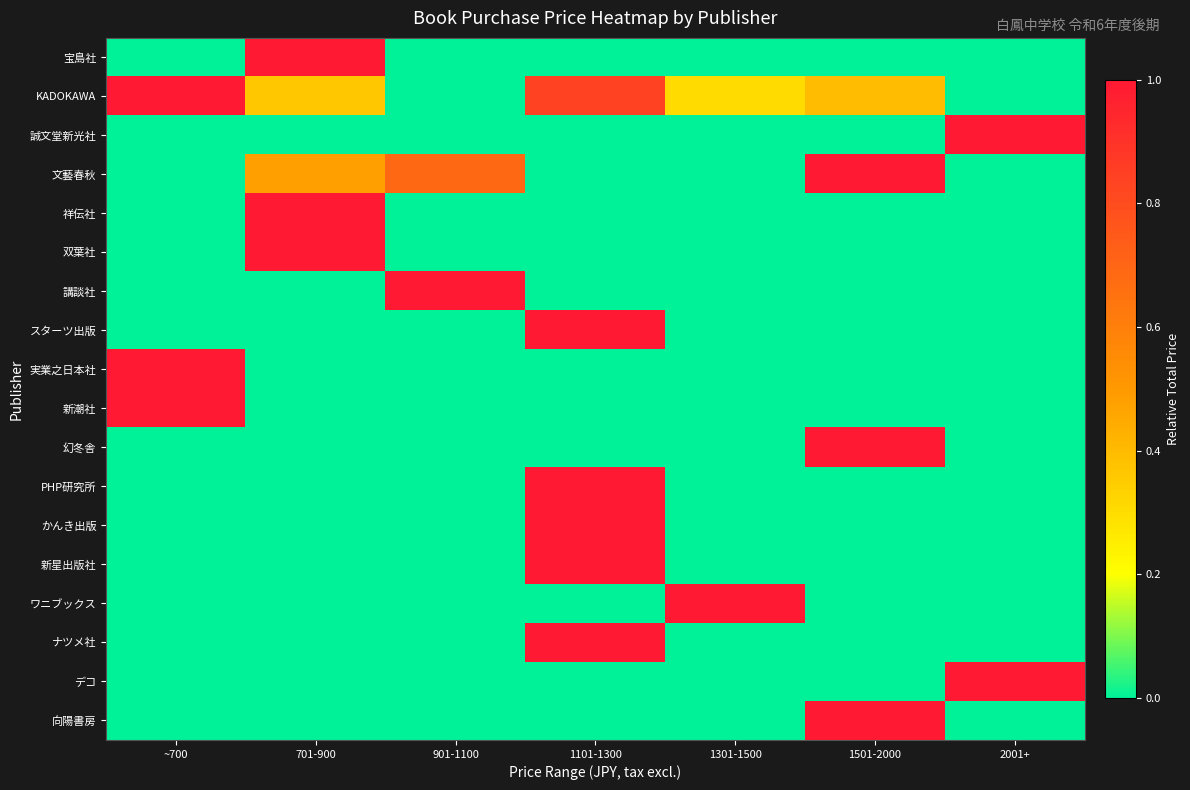

At how many categories does at least one series exceed 0?

7